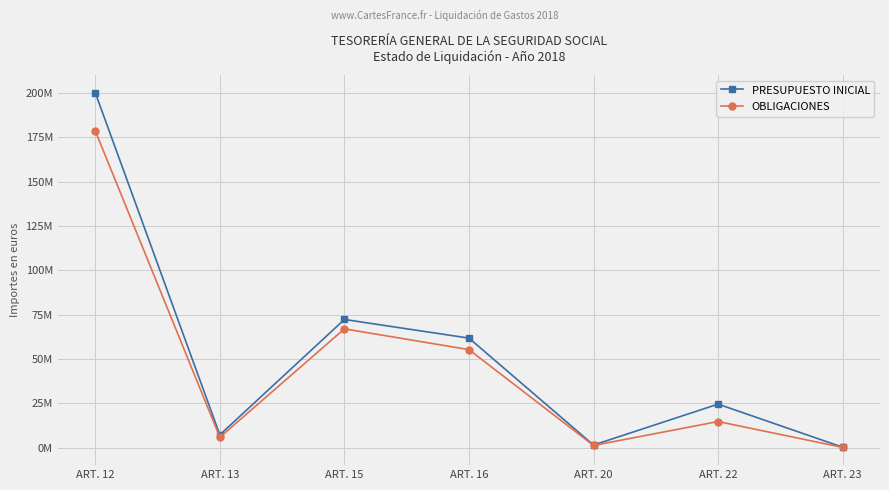

Does the chart display data point markers on the line(s)?

Yes